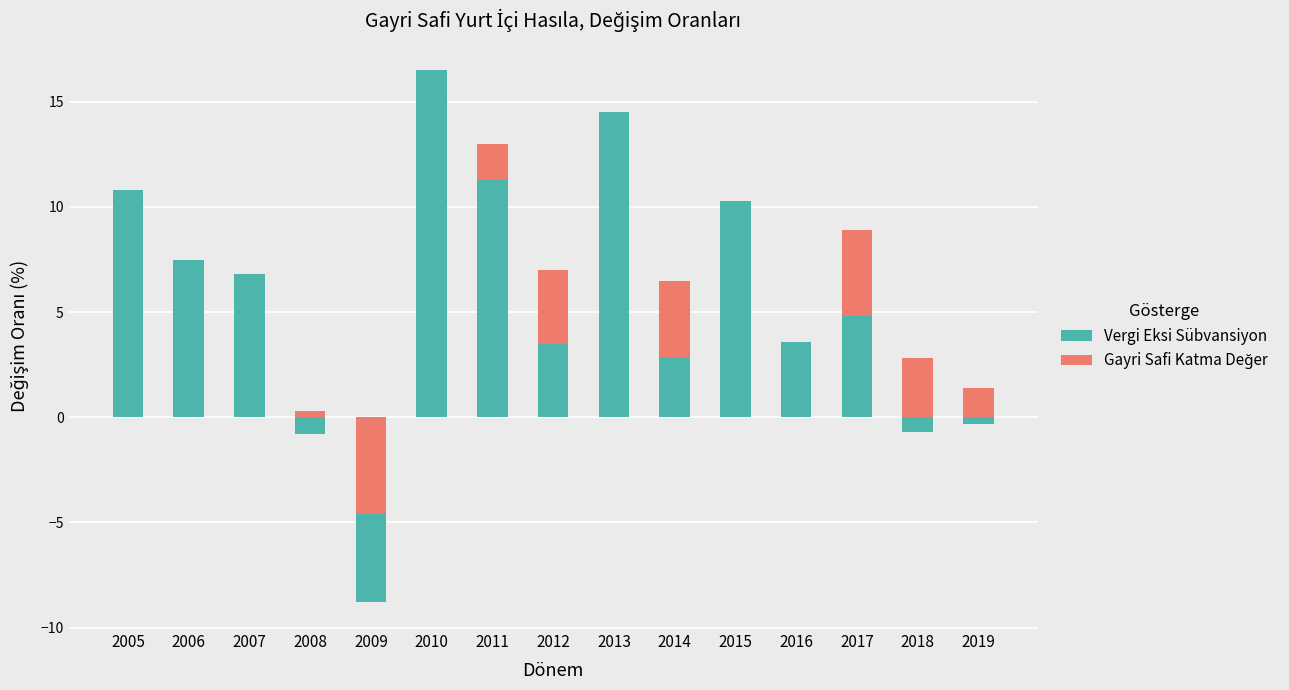

Which series has the widest spread of values?

Vergi Eksi Sübvansiyon